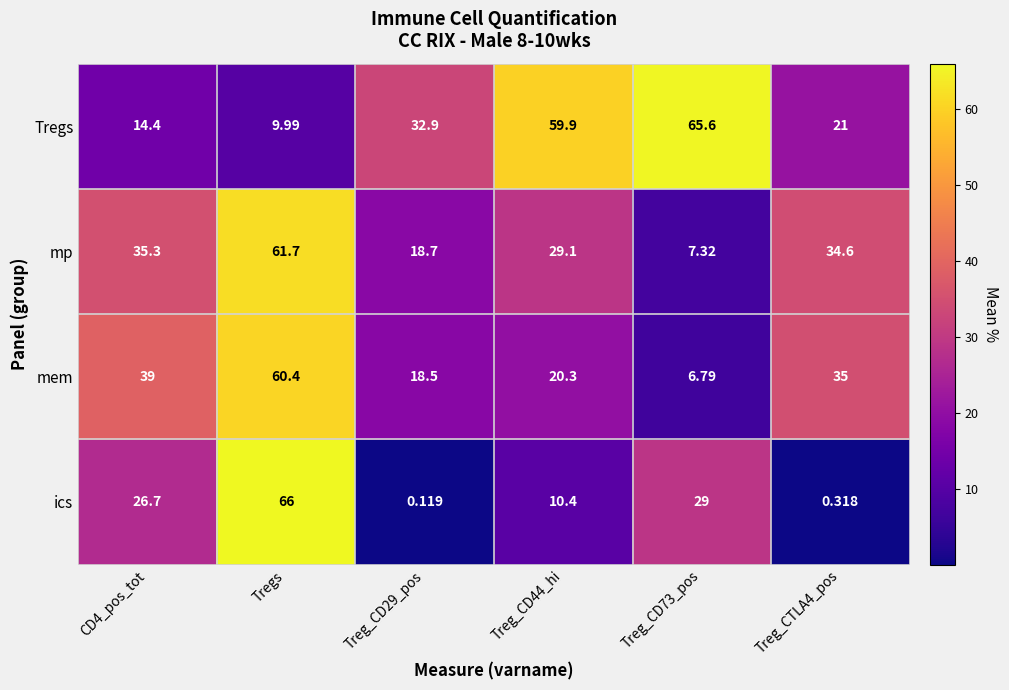

Which series has the widest spread of values?

ics